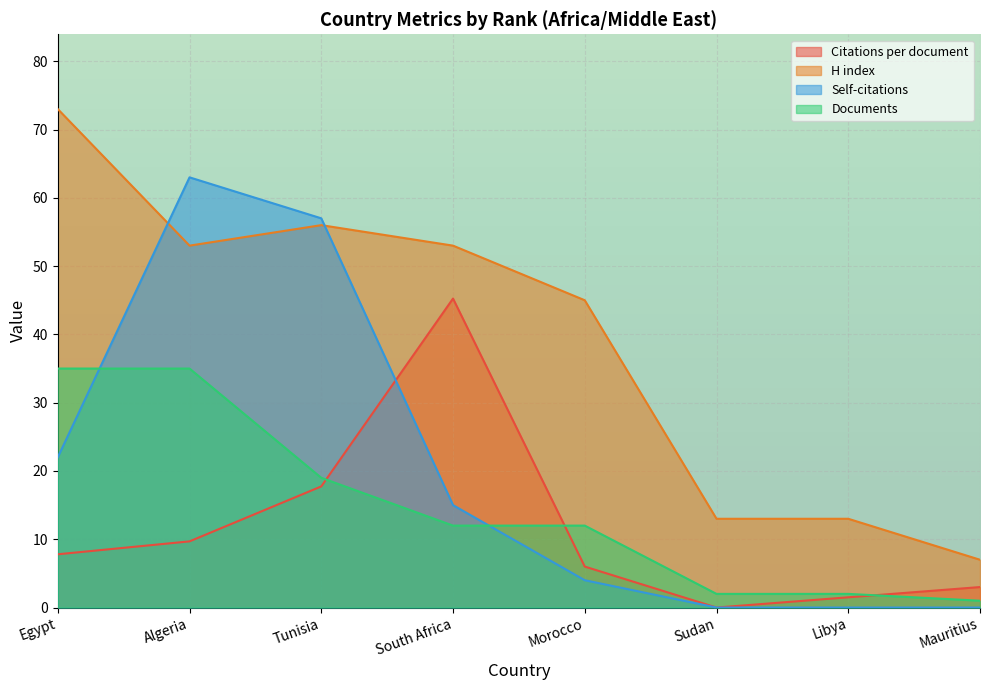

How many intersections are there between Citations per document and Documents?

3